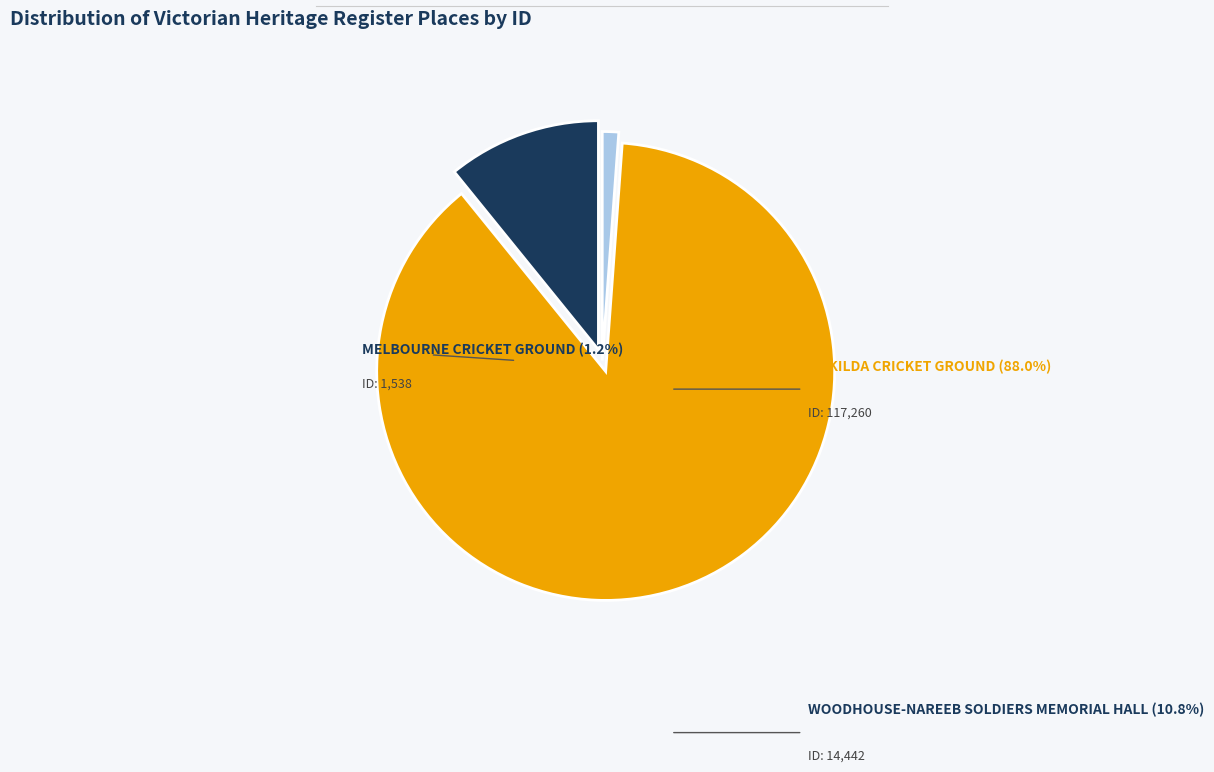

Is it true that WOODHOUSE-NAREEB SOLDIERS MEMORIAL HALL is 18% of the pie?

False